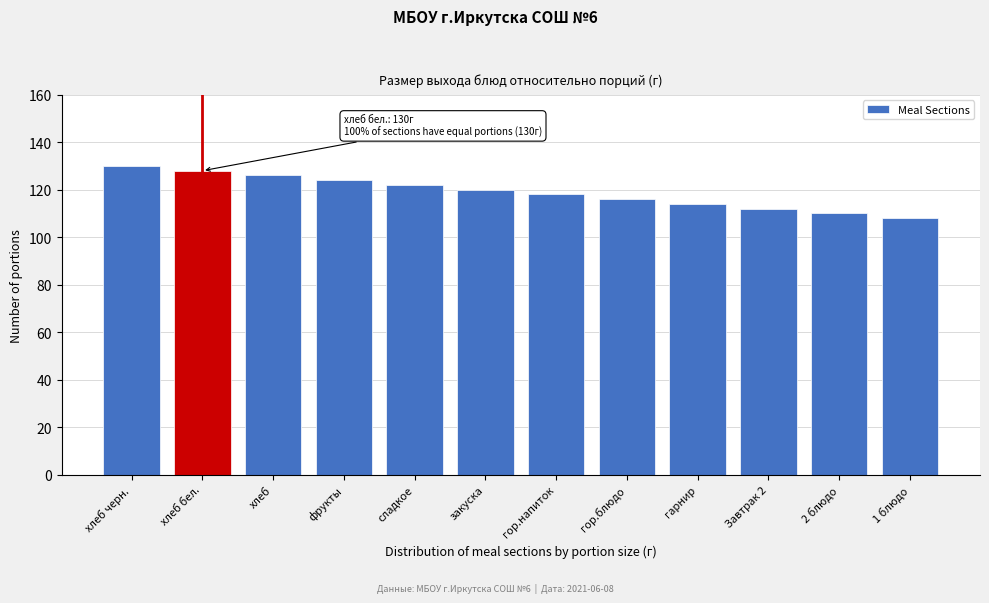

Reading left to right, extract all data points from this chart.

хлеб черн.=130	хлеб бел.=128	хлеб=126	фрукты=124	сладкое=122	закуска=120	гор.напиток=118	гор.блюдо=116	гарнир=114	Завтрак 2=112	2 блюдо=110	1 блюдо=108